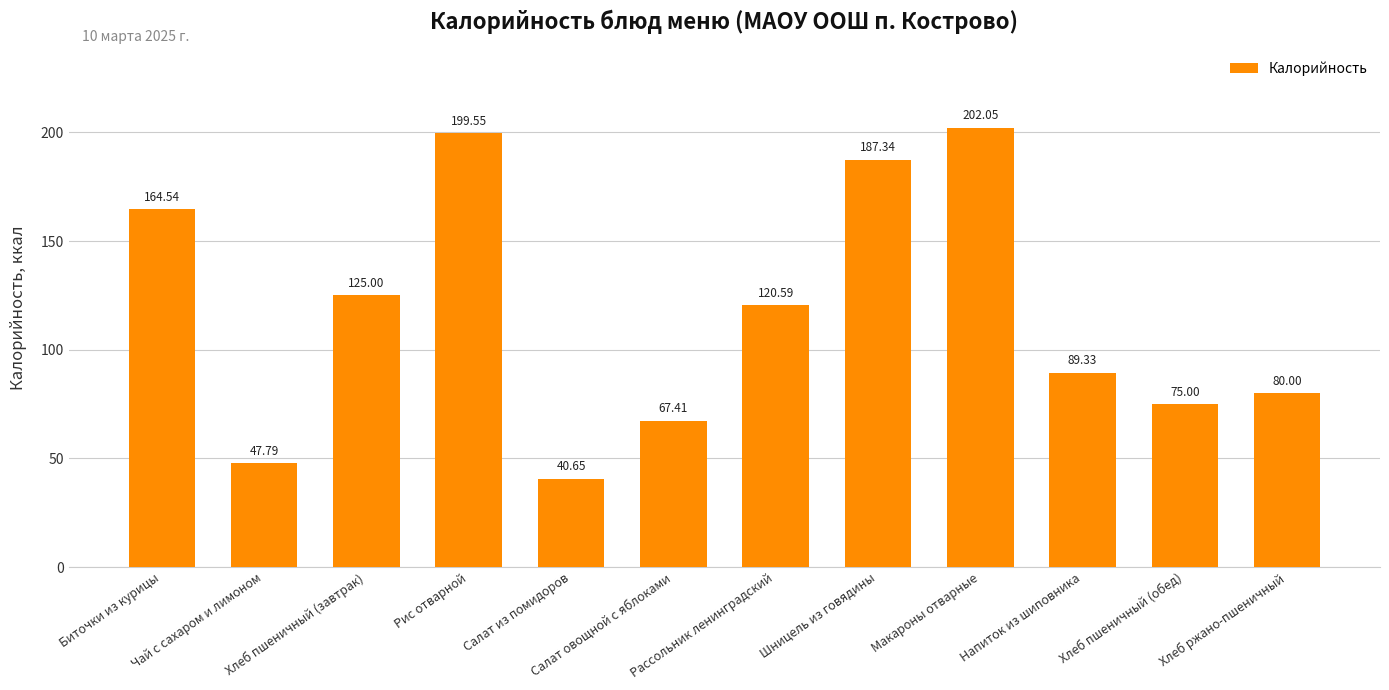

What is the maximum value shown in the chart?

202.1